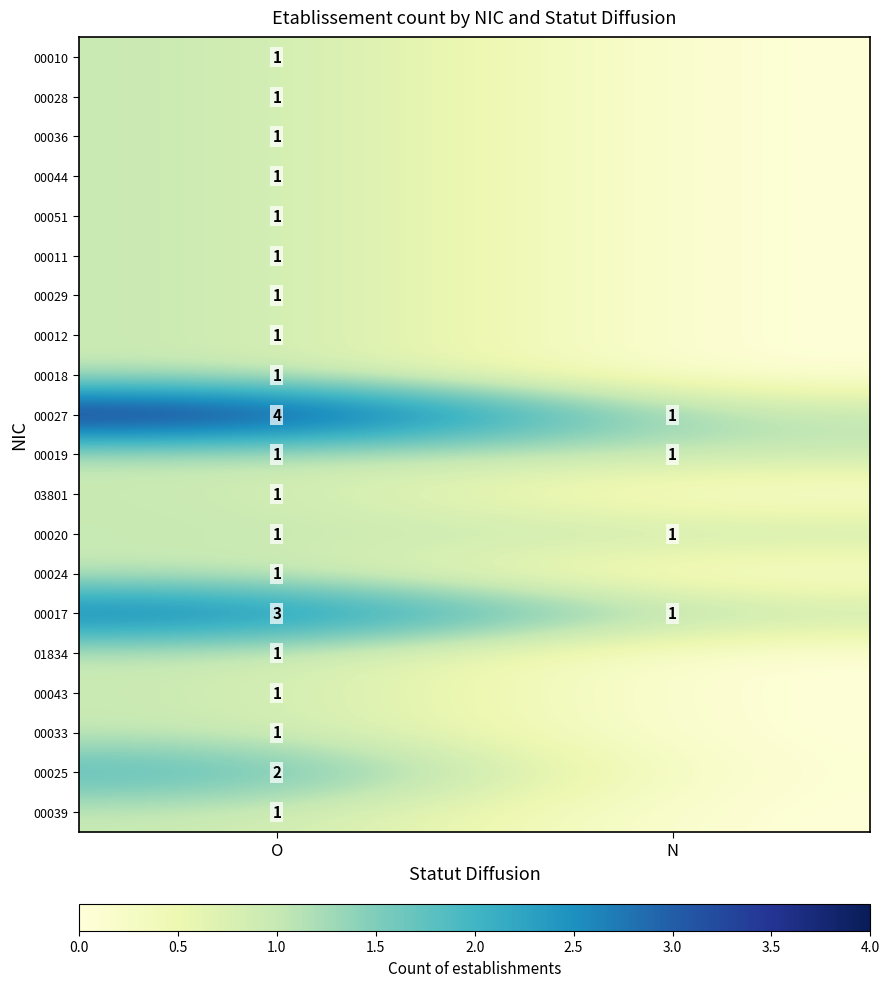

Rank the categories by 00017 value from highest to lowest.

O, N